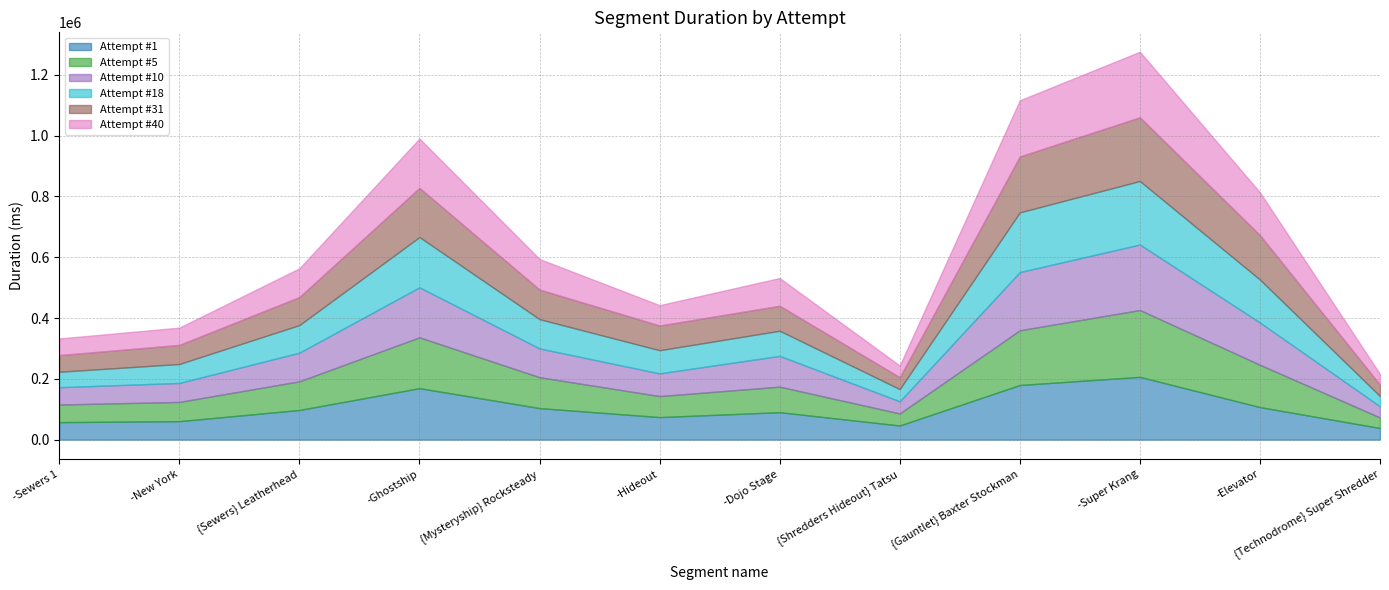

Does the chart display data point markers on the line(s)?

No